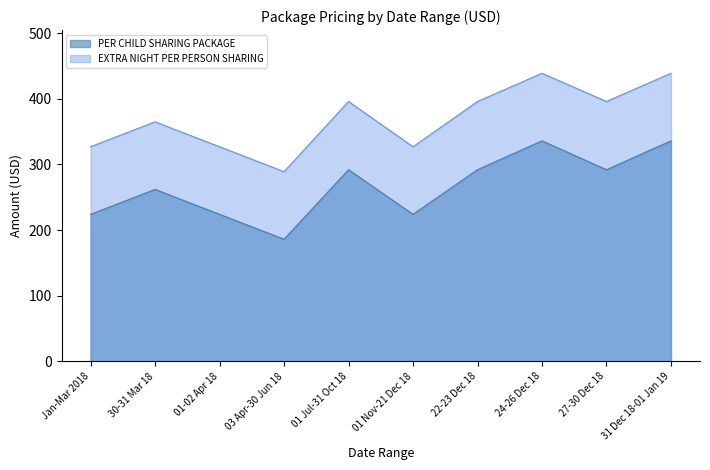

Between 01 Jul-31 Oct 18 and 01 Nov-21 Dec 18, which series saw the biggest shift?

EXTRA NIGHT PER PERSON SHARING